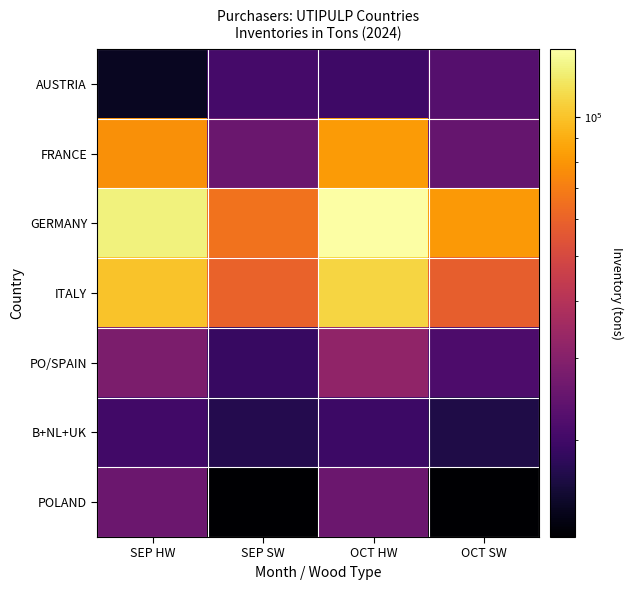

Between OCT SW and OCT HW, which is larger?

OCT SW